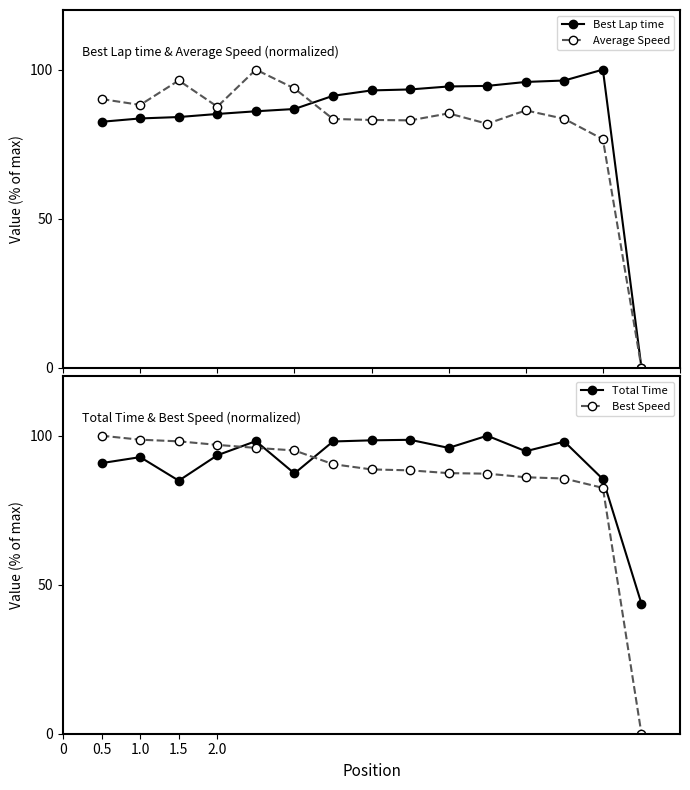

What is the highest value of the Average Speed series?

100.0